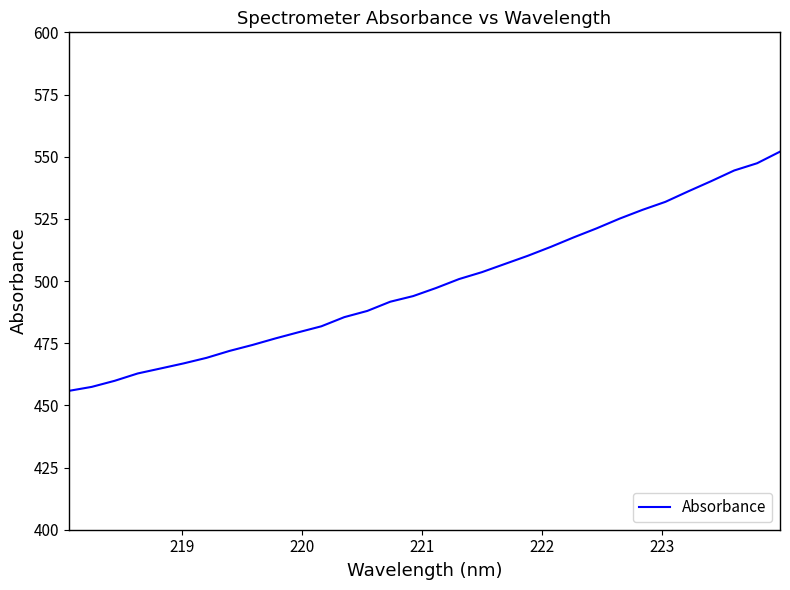

Reading left to right, what are all the values shown in this chart?

455.8	457.4	459.9	462.8	464.8	466.9	469.1	471.9	474.3	476.9	479.4	481.8	485.5	488.0	491.7	493.9	497.2	500.8	503.6	506.9	510.2	513.7	517.6	521.2	525.1	528.6	531.8	536.1	540.2	544.4	547.4	552.0